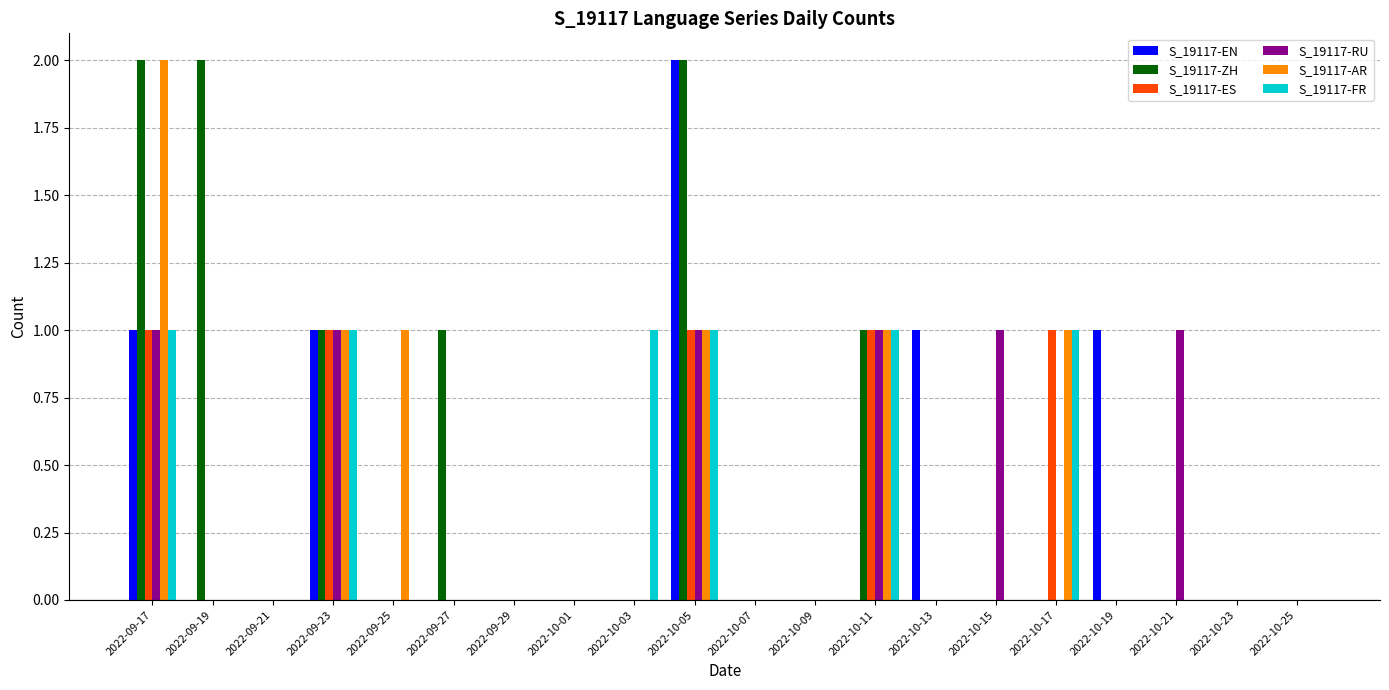

What is the sum of all S_19117-FR values?

6